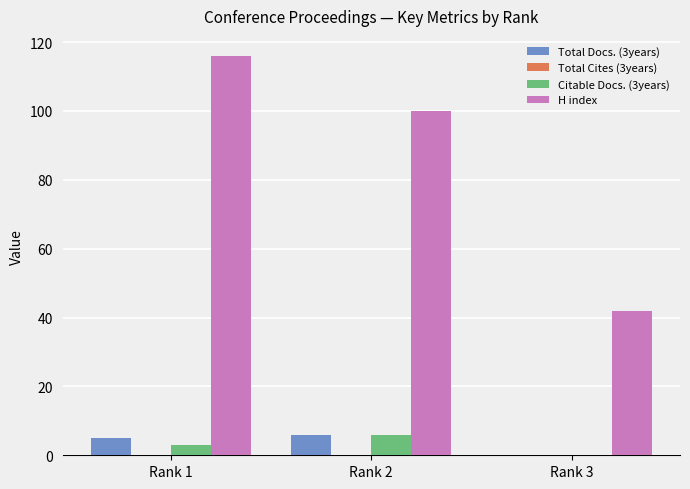

What is the highest value of the H index series?

116